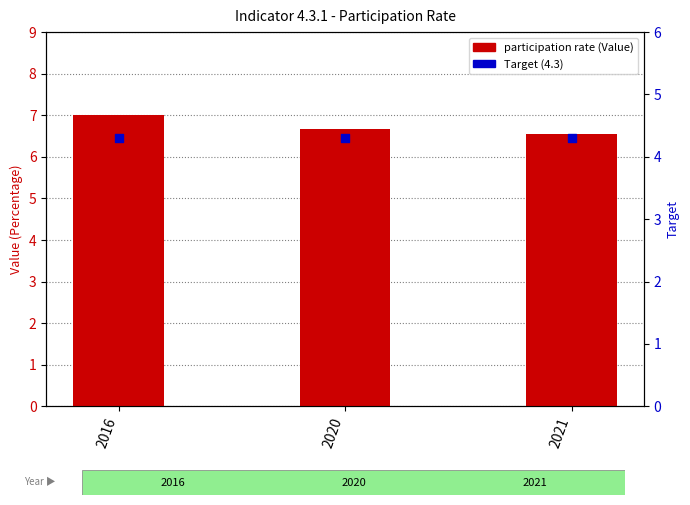

Which series has the largest Y range (max minus min)?

participation rate (Value)